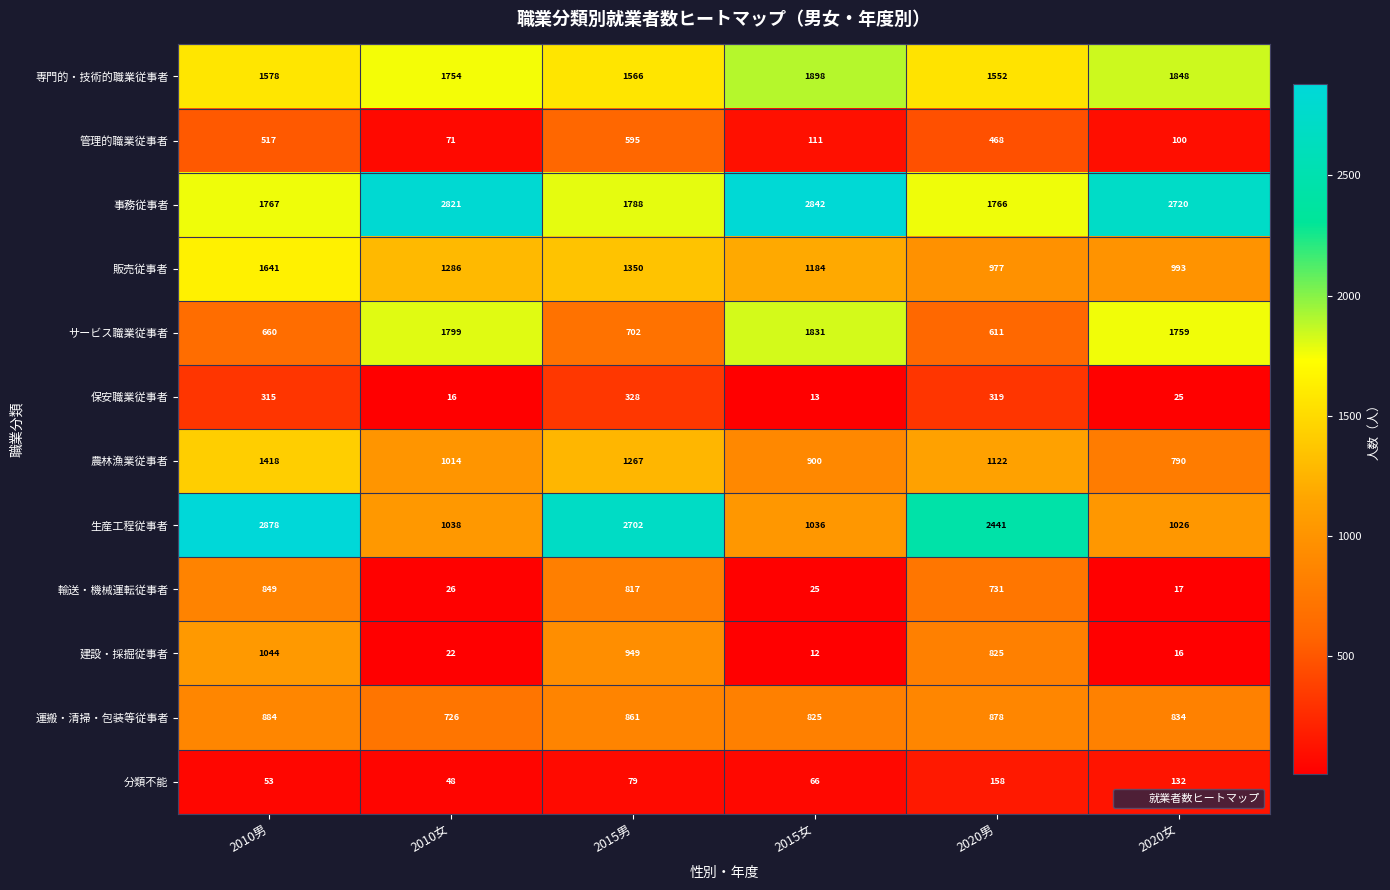

What is the total value across all series at 2020女?

10260